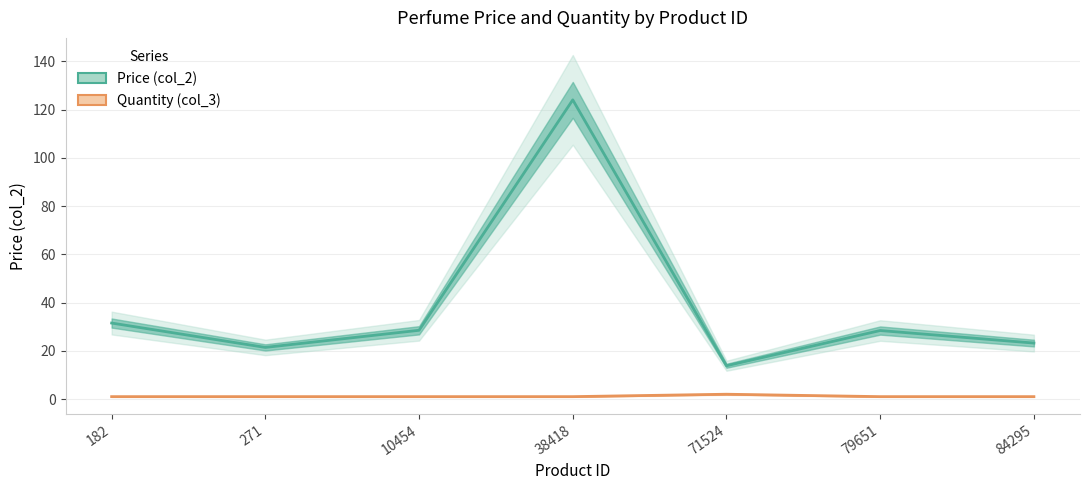

How many interior local valleys does the Price (col_2) series have?

2